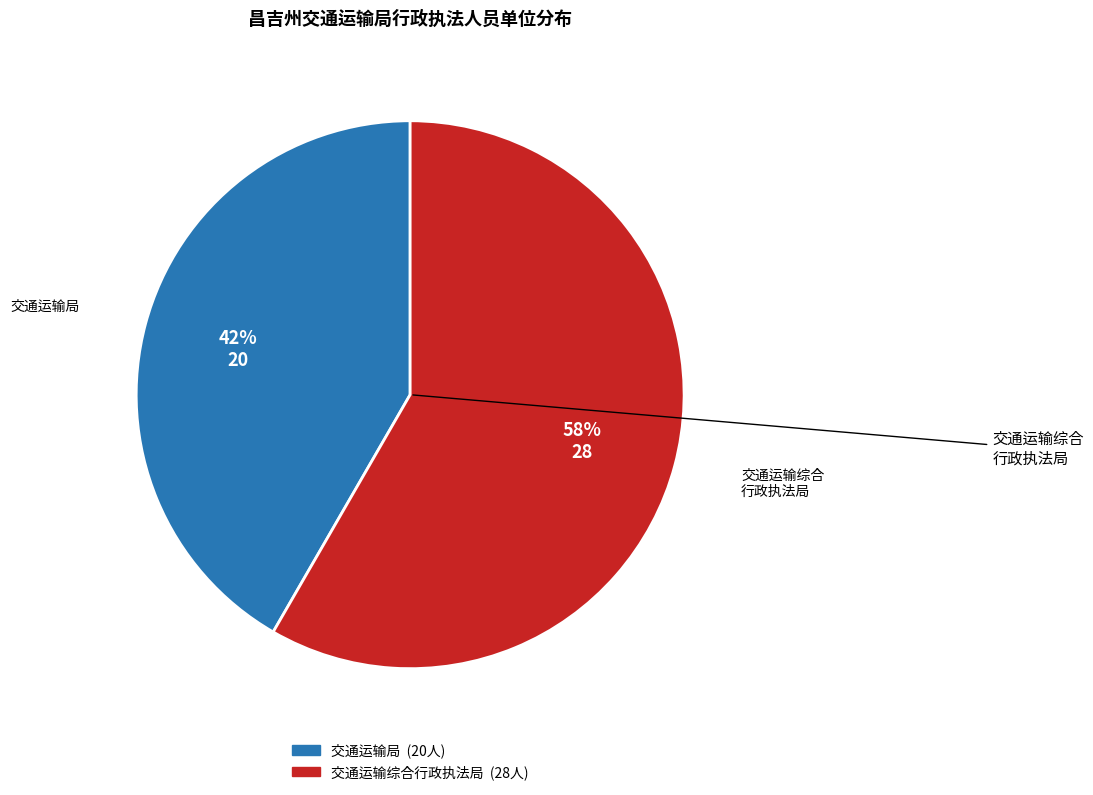

Is there a majority slice in this chart?

Yes